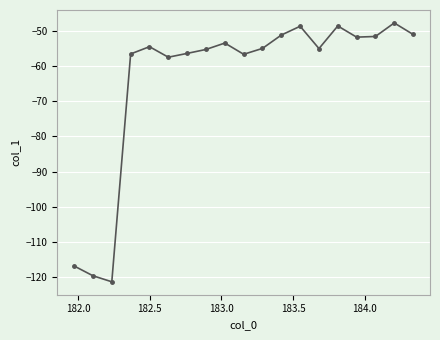

What is the value of the 1st point from the left?

-116.9